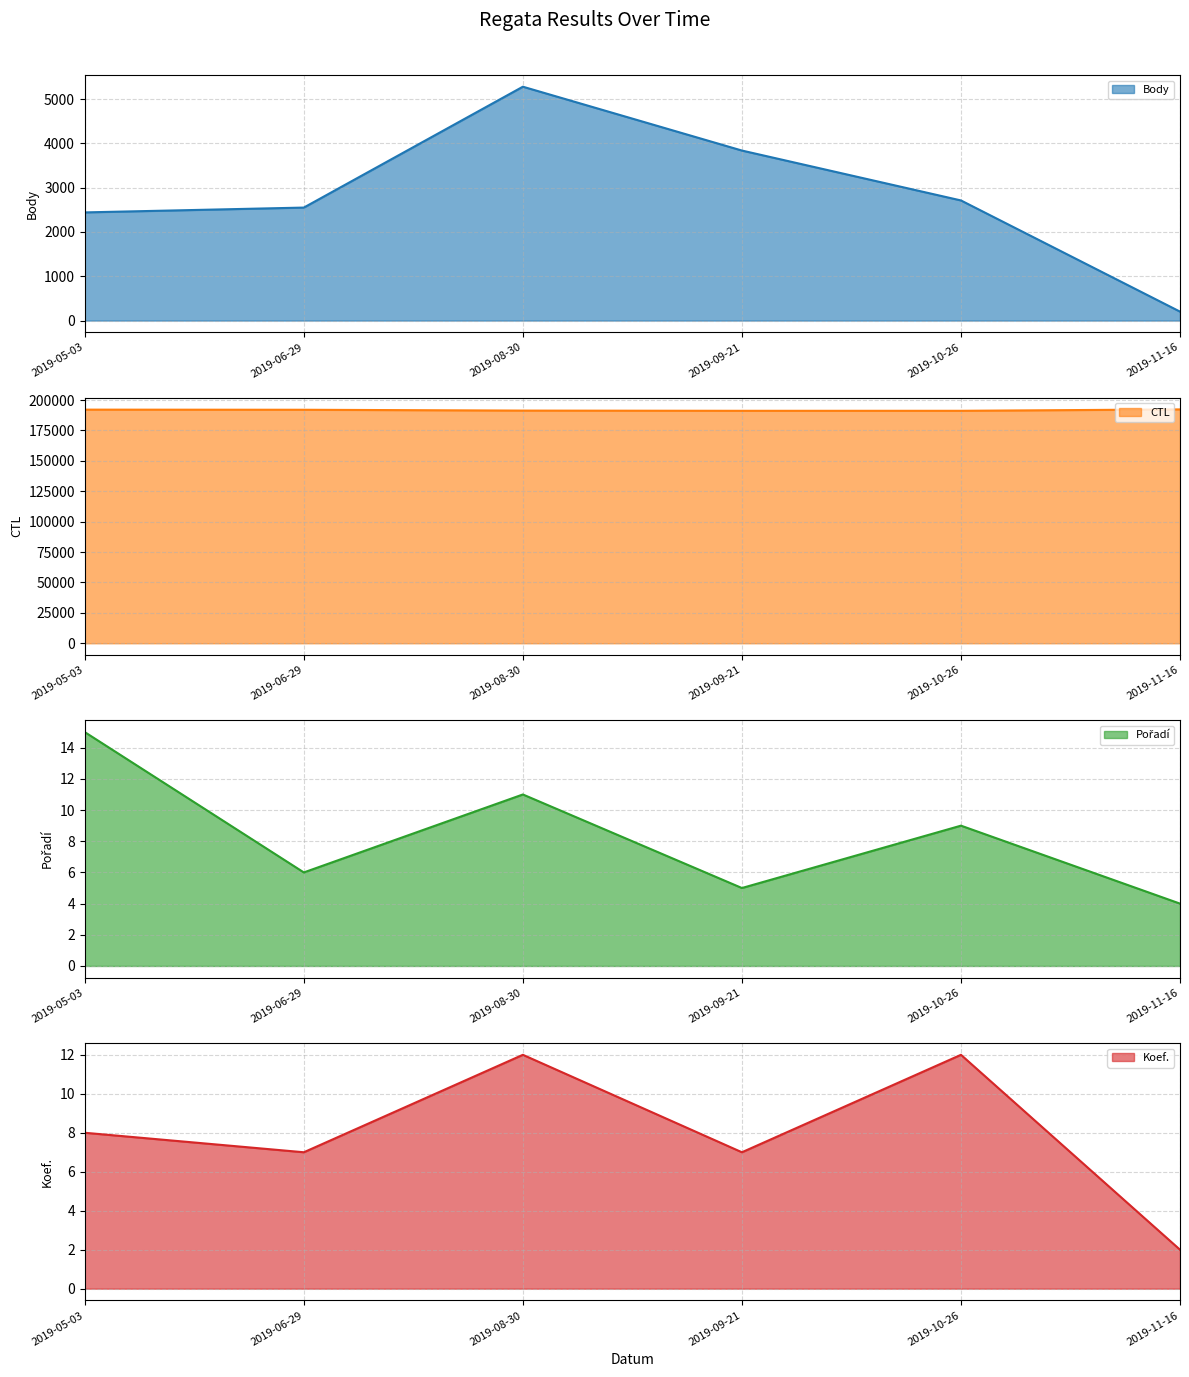

What is the smallest value displayed?

2